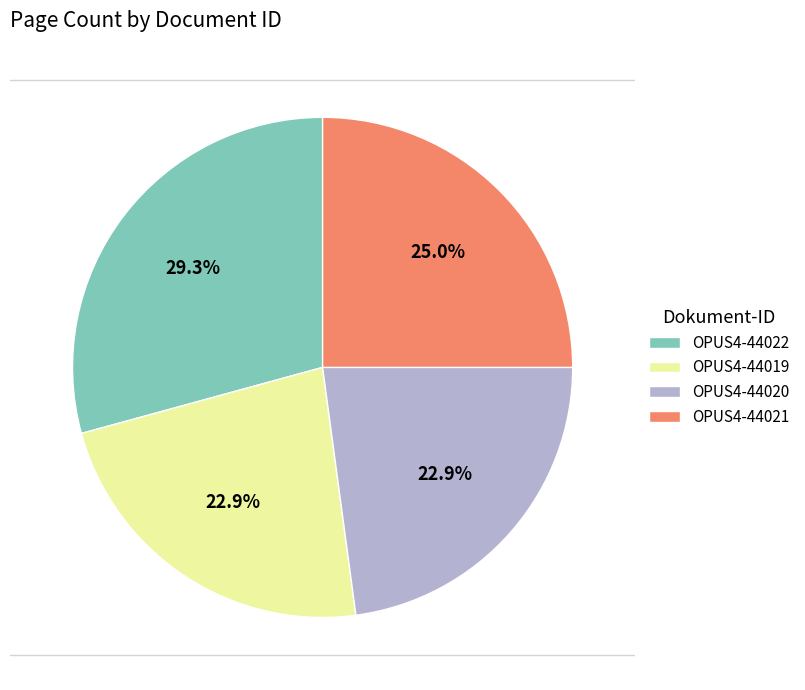

What percentage do OPUS4-44022 and OPUS4-44020 together represent?

52.1%